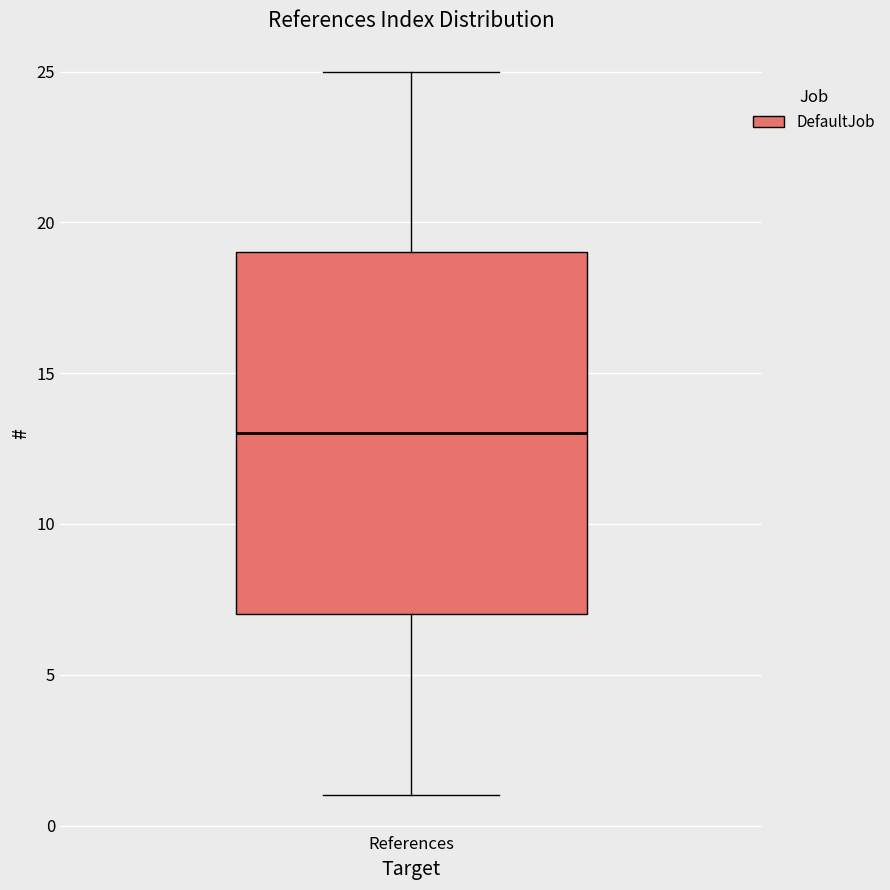

Read this box plot against the y-axis: the position of the median line, the range covered by the box, and the ends of both whiskers. The values are not printed on the chart, so give them approximately, as read against the axis.

median 13, box 7 to 19, whiskers 1 to 25